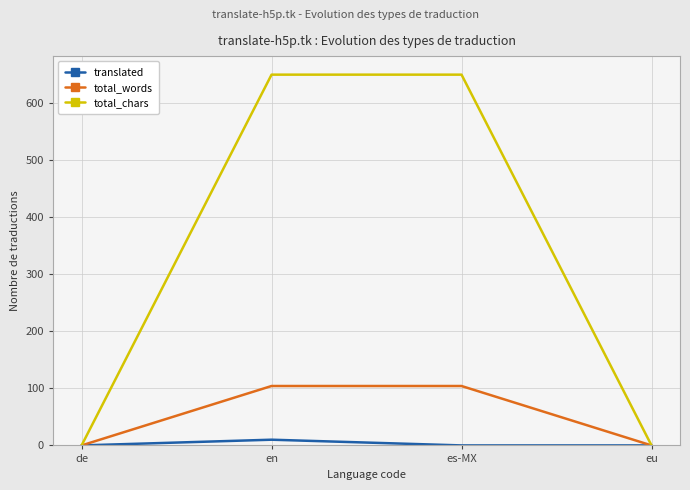

What is the total value across all series at es-MX?

753